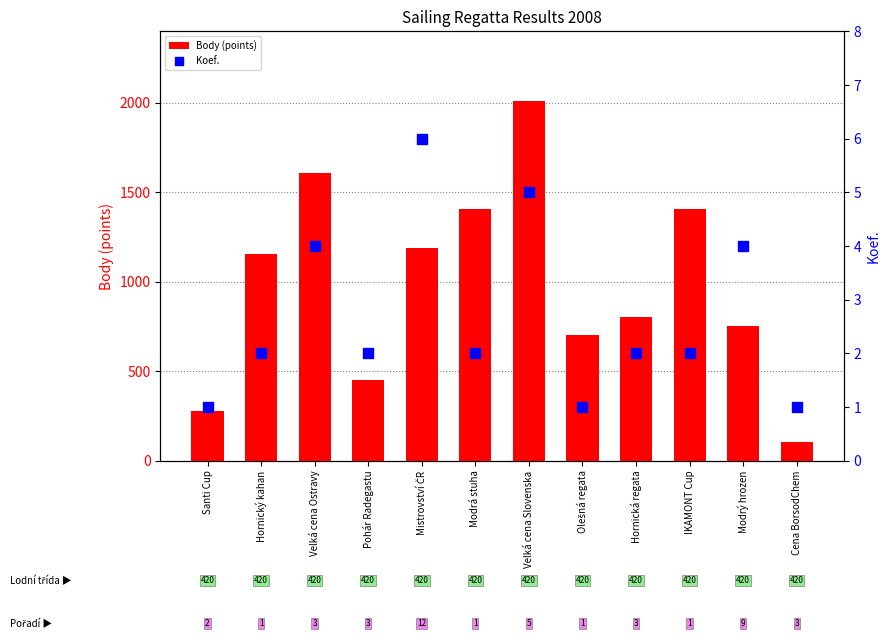

What is the total value across all series at Santi Cup?

278